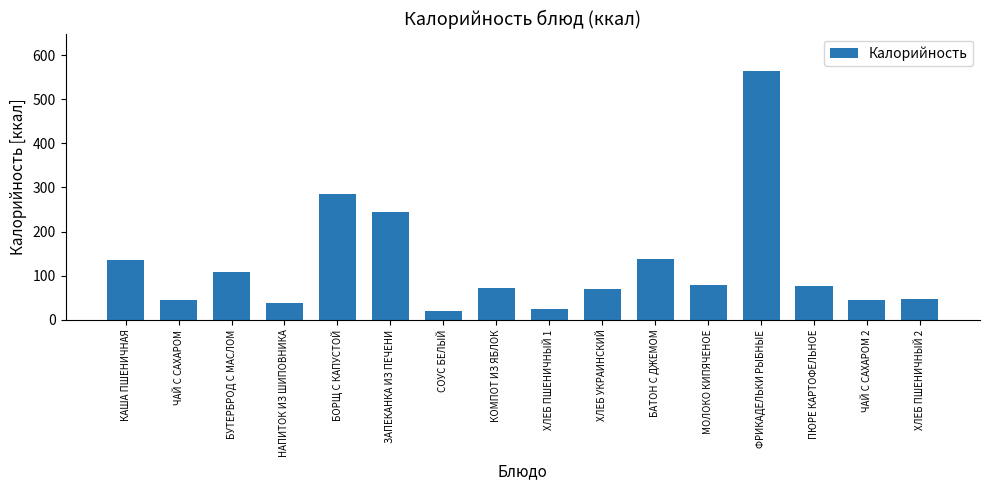

Does the chart contain stacked bars?

No